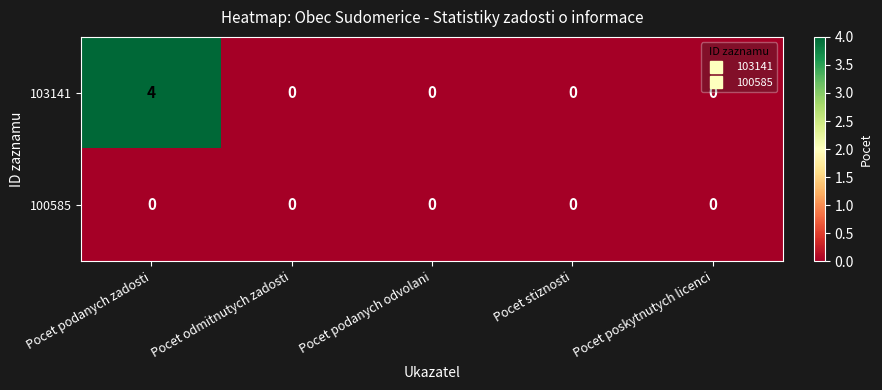

What is the greatest value displayed?

4